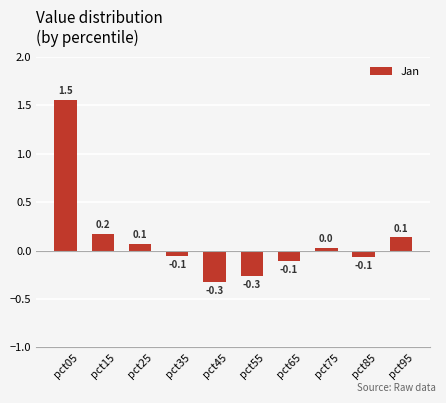

What is the value of the 6th bar from the left?

-0.3